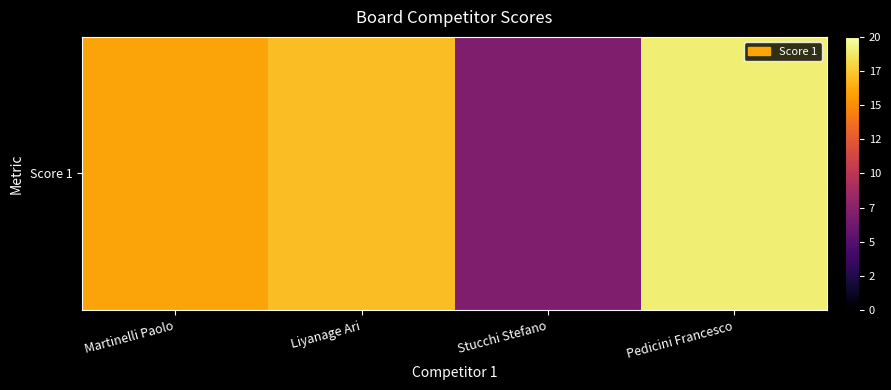

Is it true that the value at Martinelli Paolo is 9?

False